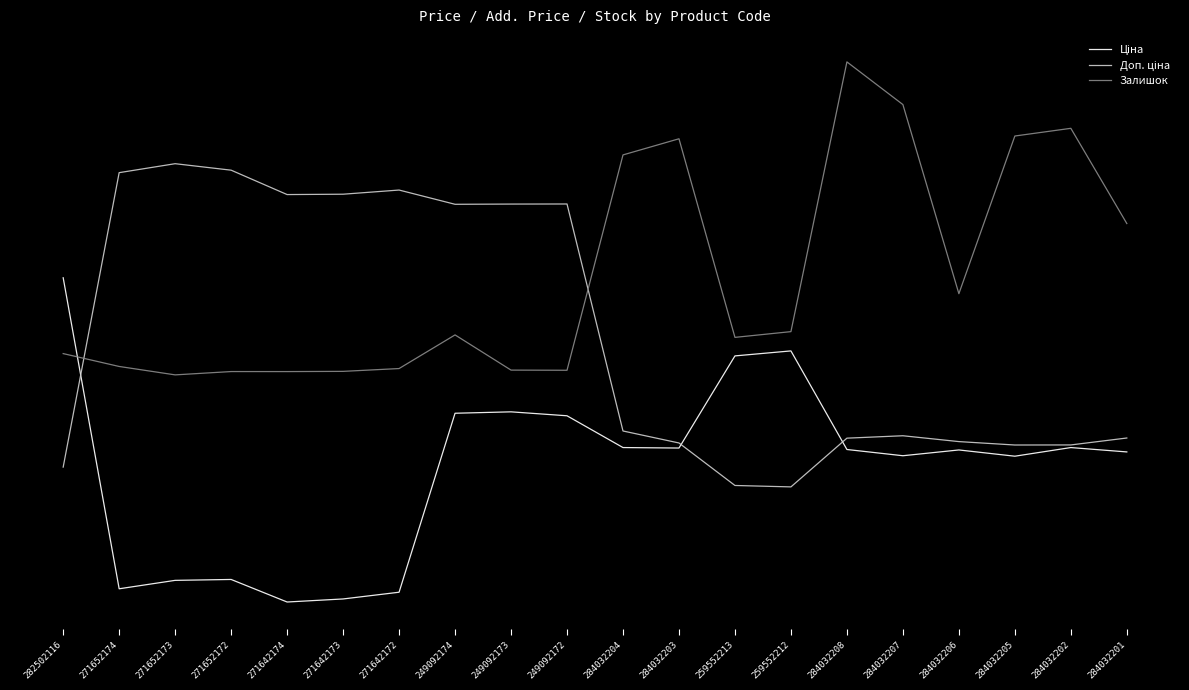

At 271642174, list the series in order from smallest to largest.

Ціна, Залишок, Доп. ціна